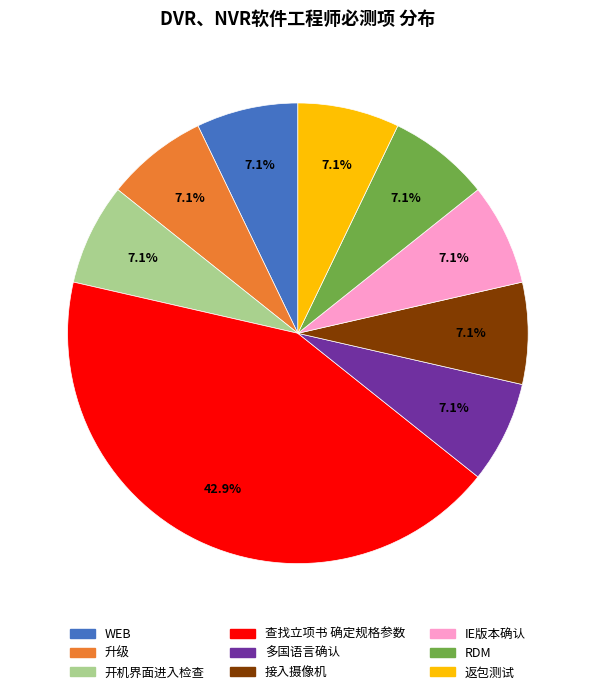

Which category has the biggest portion of the pie?

查找立项书 确定规格参数